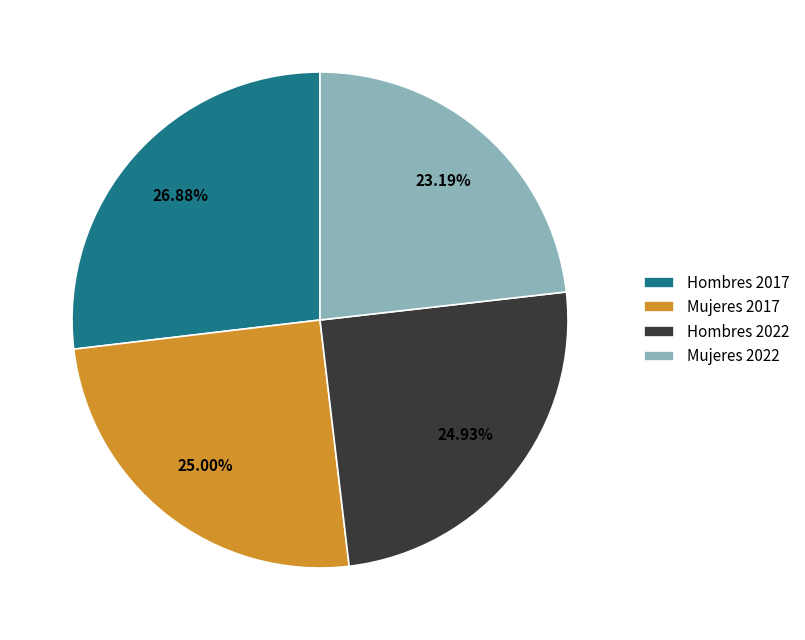

To the nearest percent, what is the average slice percentage?

25%